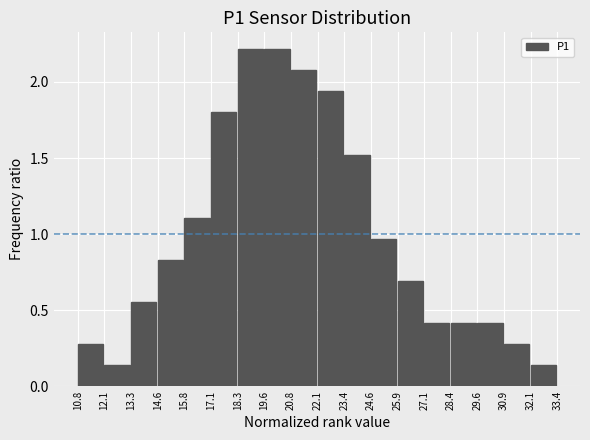

Reading left to right, list every bar in this chart as the range it spans on the x-axis followed by its height. The values are not printed on the chart, so give them approximately, as read against the axis.

10.8 to 12.1: 0.30
12.1 to 13.3: 0.15
13.3 to 14.6: 0.55
14.6 to 15.8: 0.85
15.8 to 17.1: 1.10
17.1 to 18.3: 1.80
18.3 to 19.6: 2.20
19.6 to 20.8: 2.20
20.8 to 22.1: 2.10
22.1 to 23.4: 1.95
23.4 to 24.6: 1.50
24.6 to 25.9: 0.95
25.9 to 27.1: 0.70
27.1 to 28.4: 0.40
28.4 to 29.6: 0.40
29.6 to 30.9: 0.40
30.9 to 32.1: 0.30
32.1 to 33.4: 0.15